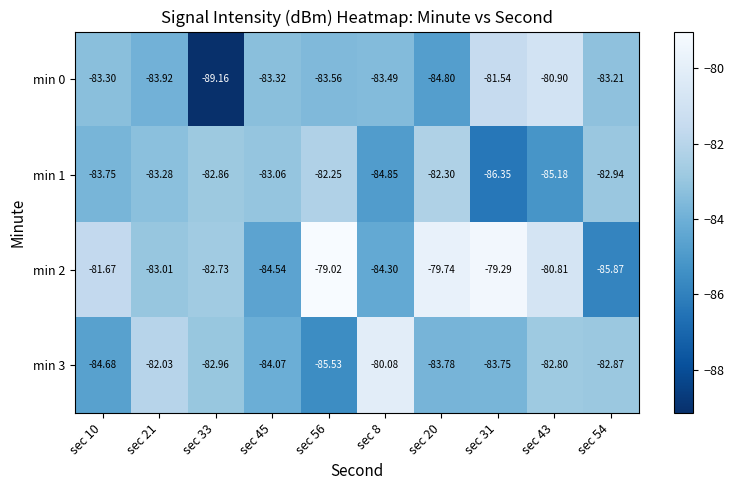

Is the value of min 3 at sec 20 greater than the value of min 0 at sec 54?

No